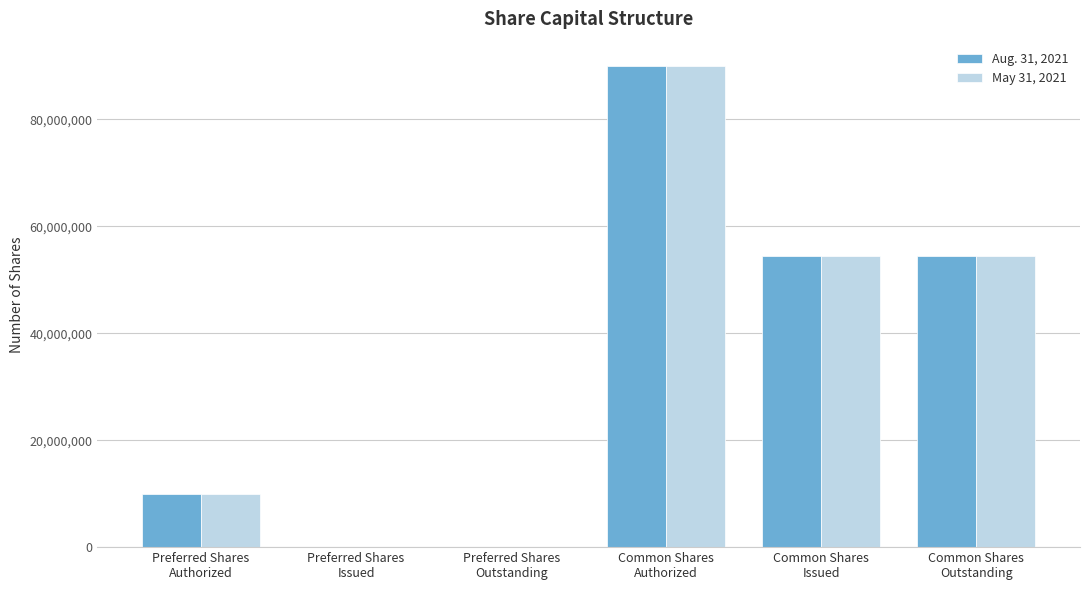

Count the Aug. 31, 2021 values in the range 0 to 54514765.

5